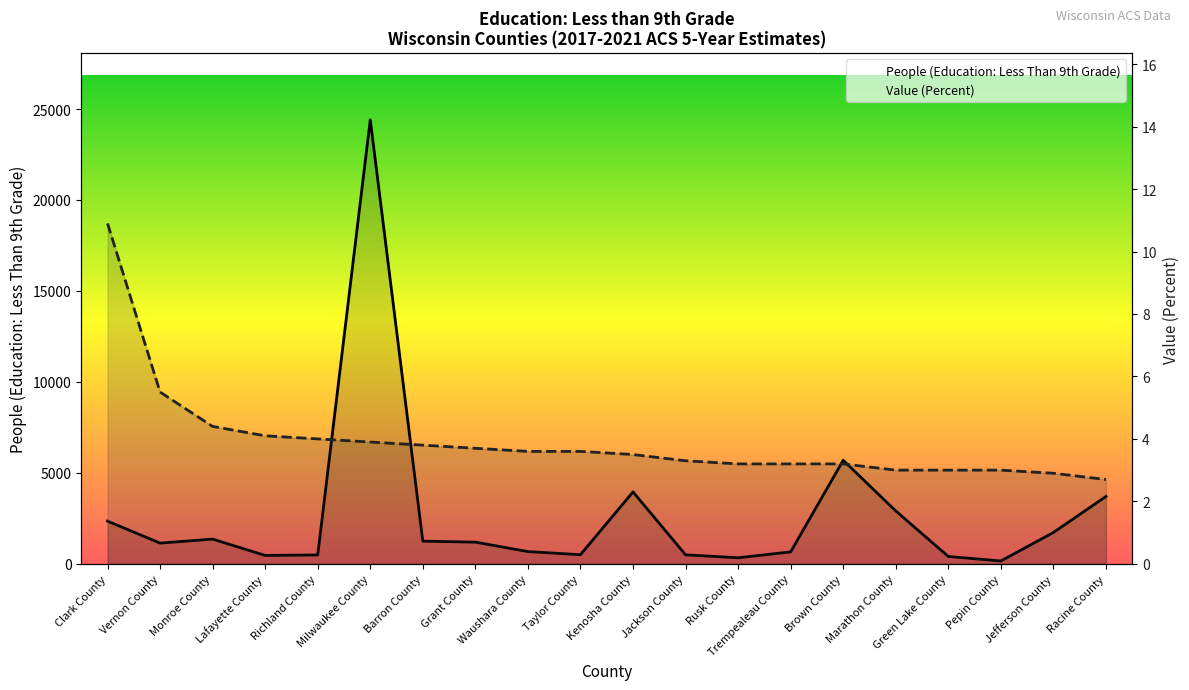

How many values in the People (Education: Less Than 9th Grade) series exceed 1193?

9